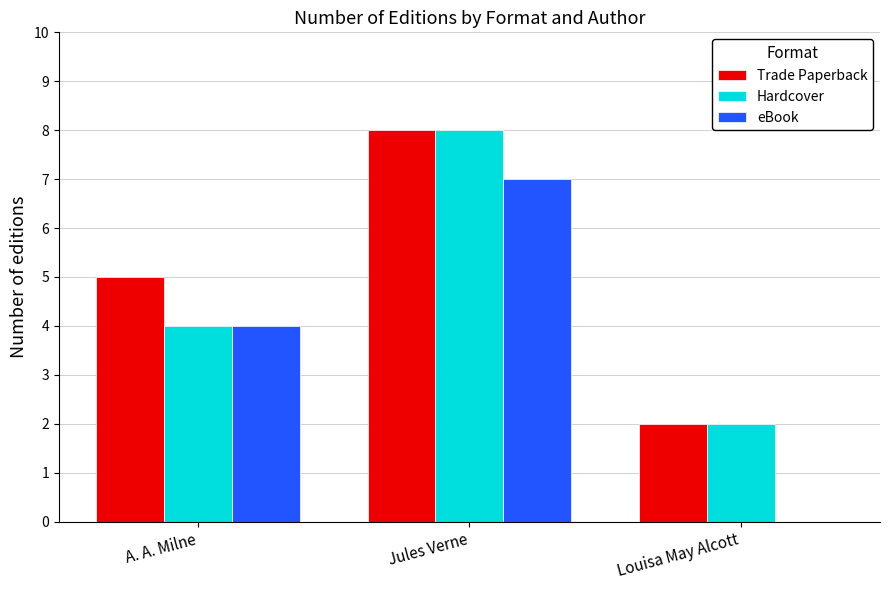

What is the sum of the Trade Paperback values at Louisa May Alcott and A. A. Milne?

7